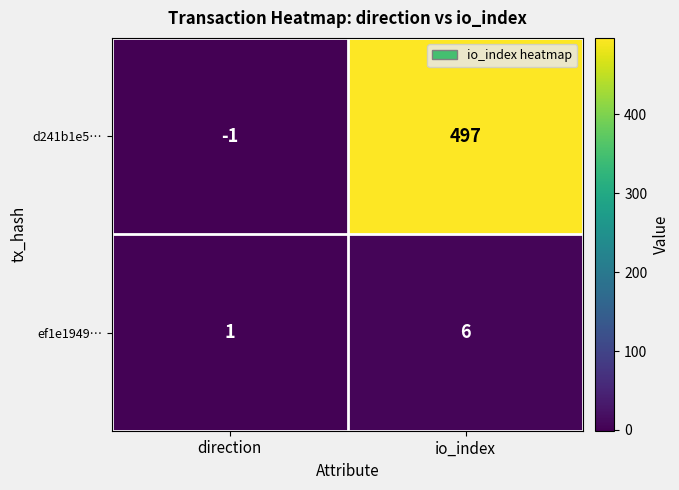

What is the difference between the maximum and minimum values in the d241b1e5… series?

498